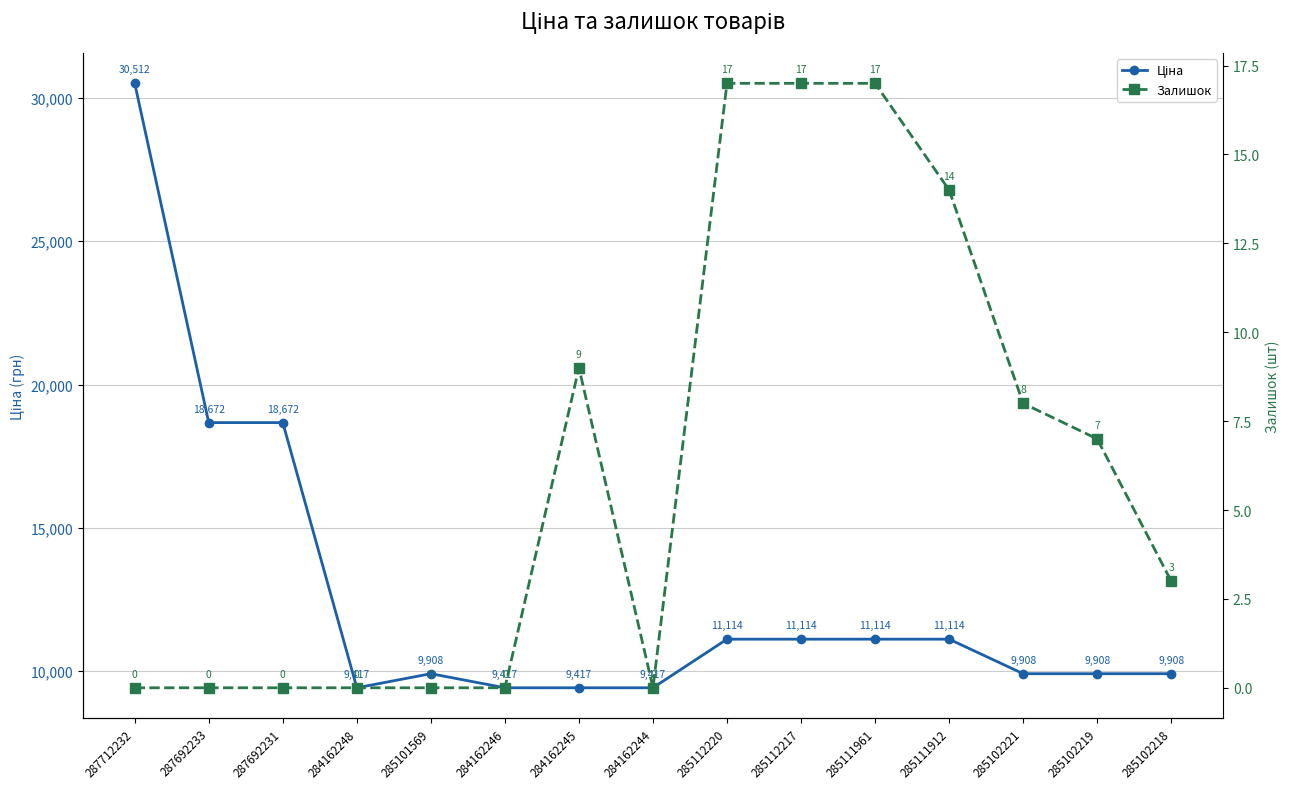

Rank the series at 284162248 from lowest to highest value.

Залишок, Ціна